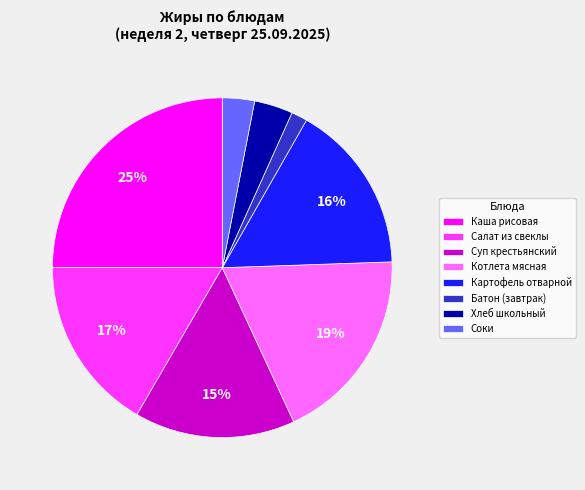

What percentage is the Суп крестьянский slice, to the nearest percent?

15%